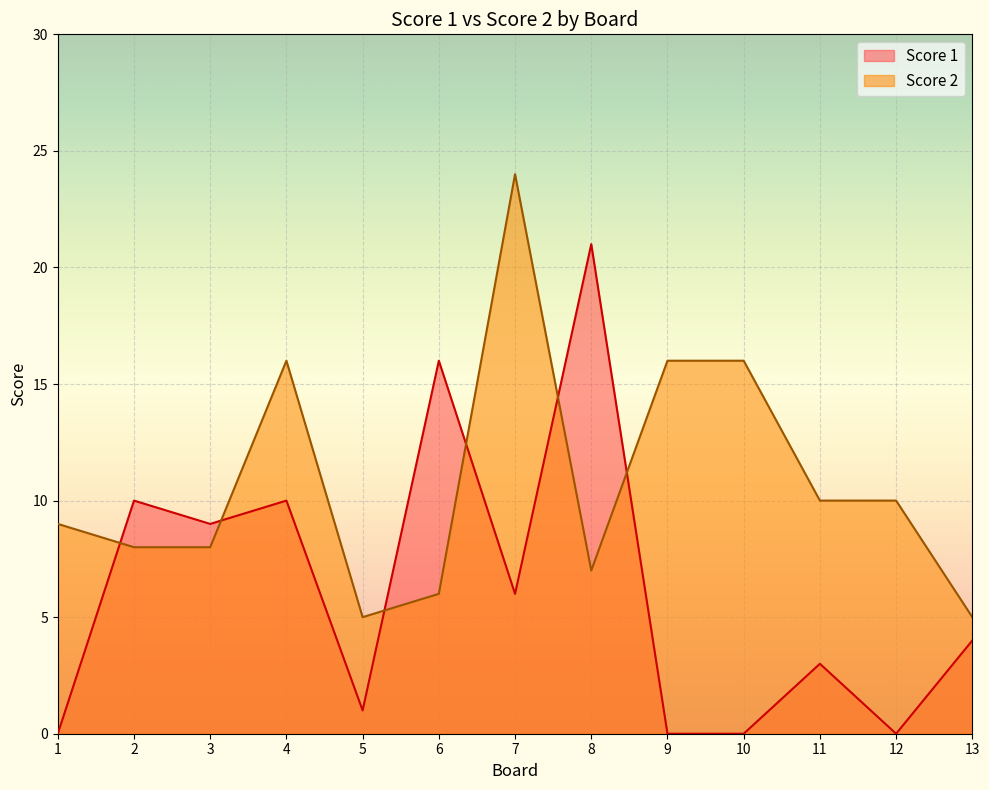

What is the approximate value of Score 2 at 1?

9